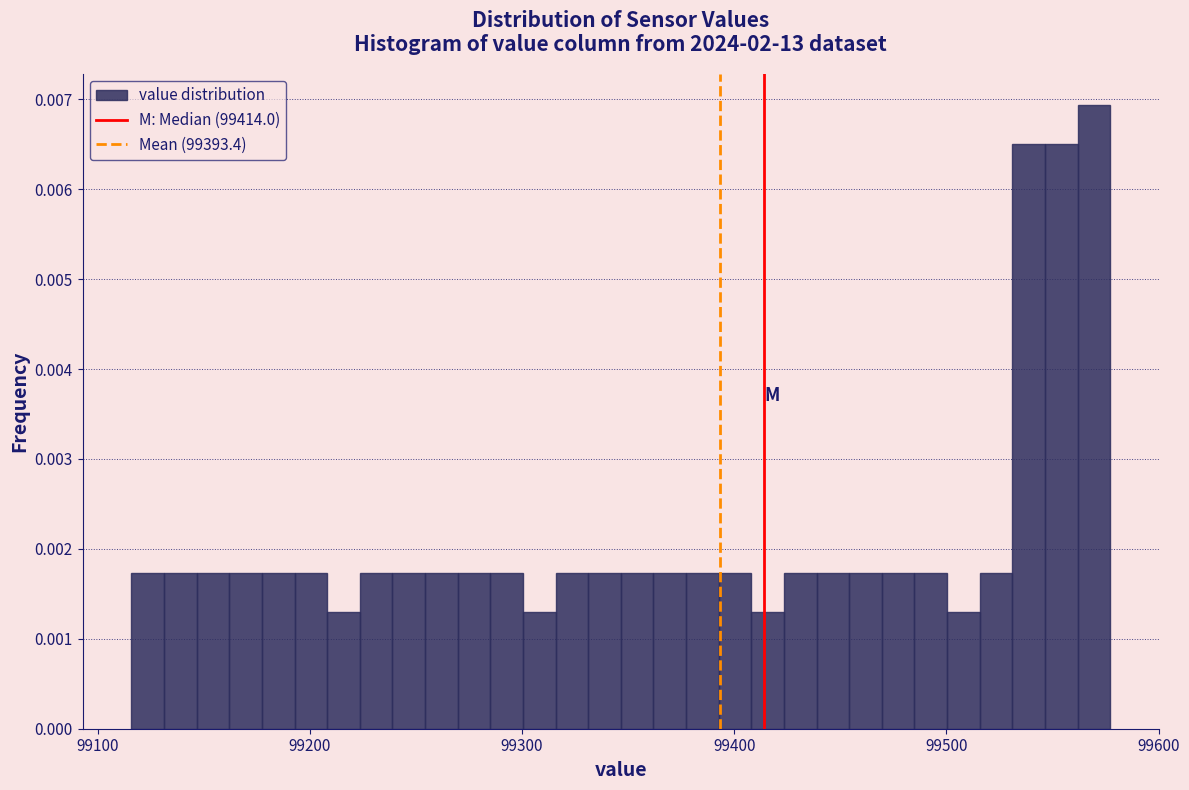

Around what value on the x-axis is the tallest bar? Give the approximate position of its centre, as read against the axis.

99570